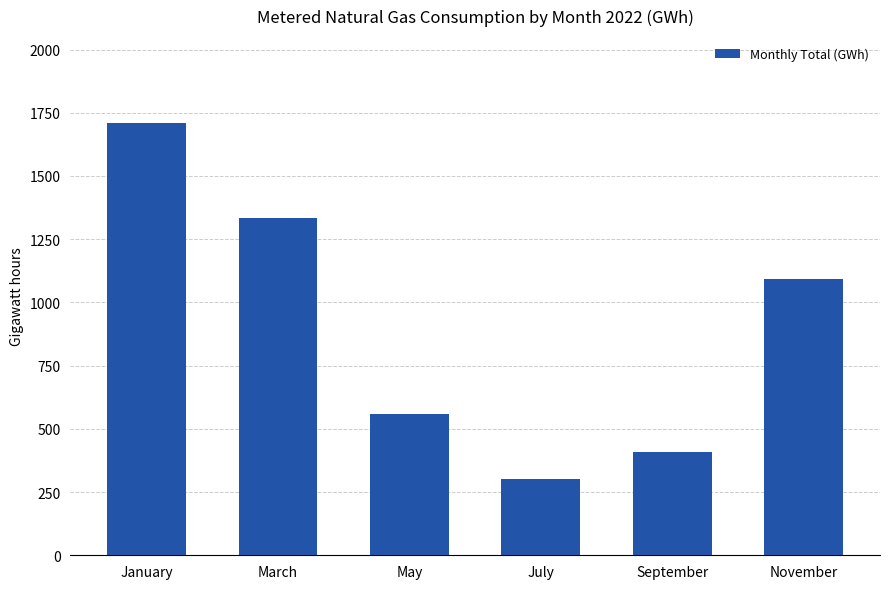

At which category does the chart reach its minimum across all series?

July